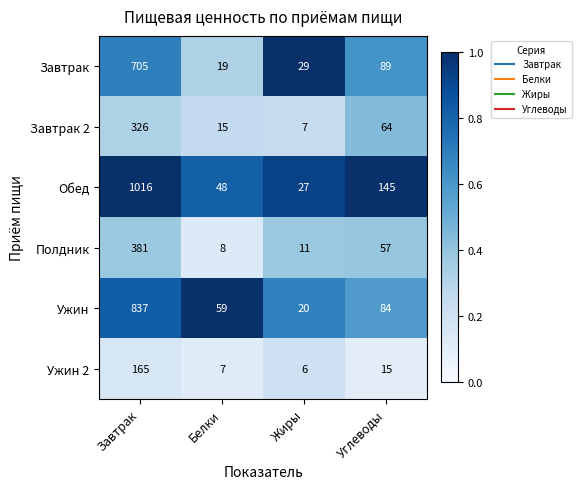

What is the difference between the maximum and minimum values in the Обед series?

989